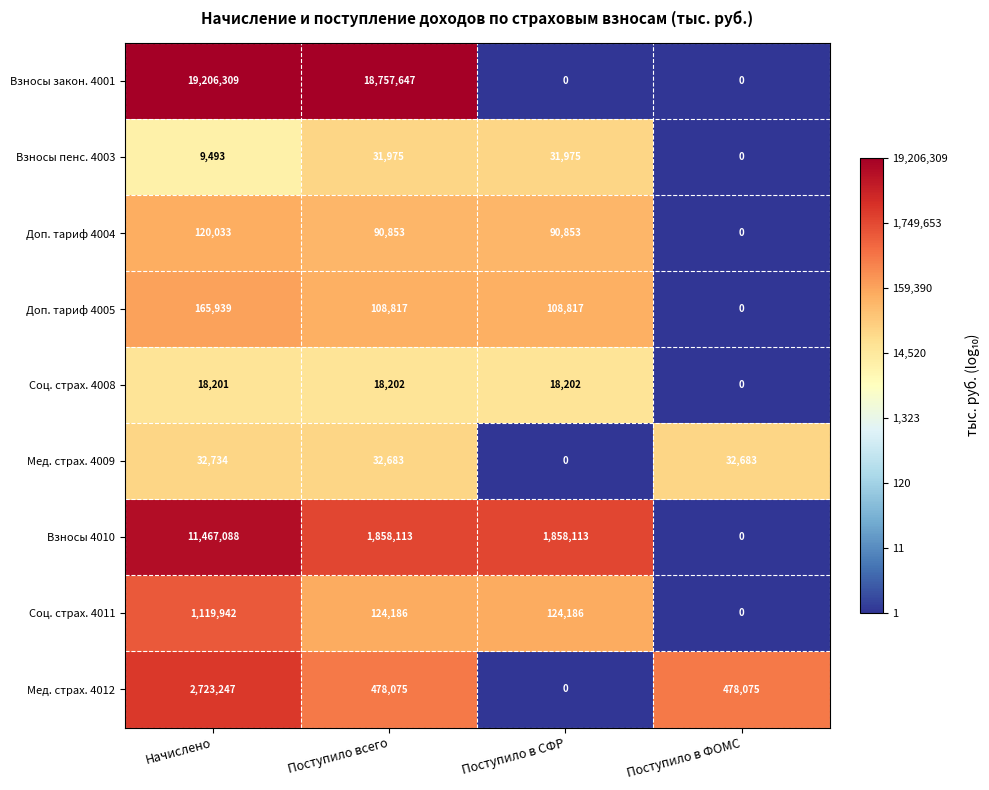

The value of Взносы закон. 4001 at Поступило в СФР is 0. True or false?

True